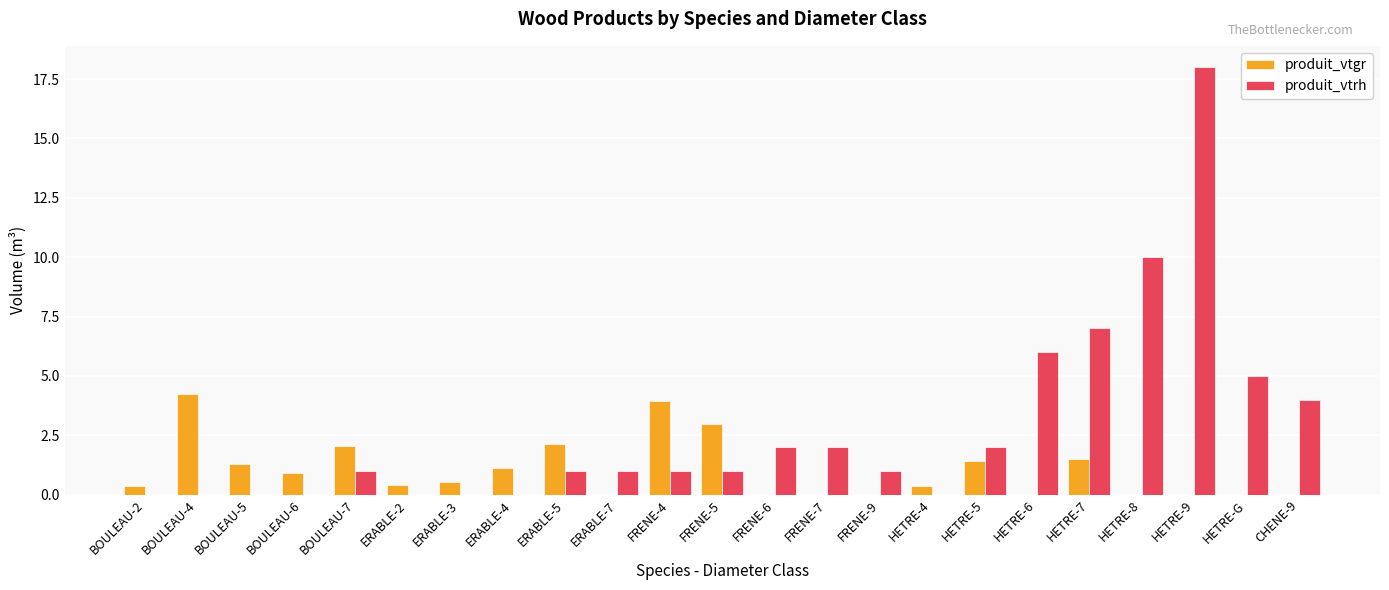

Which series changed the most between BOULEAU-4 and ERABLE-4?

produit_vtgr